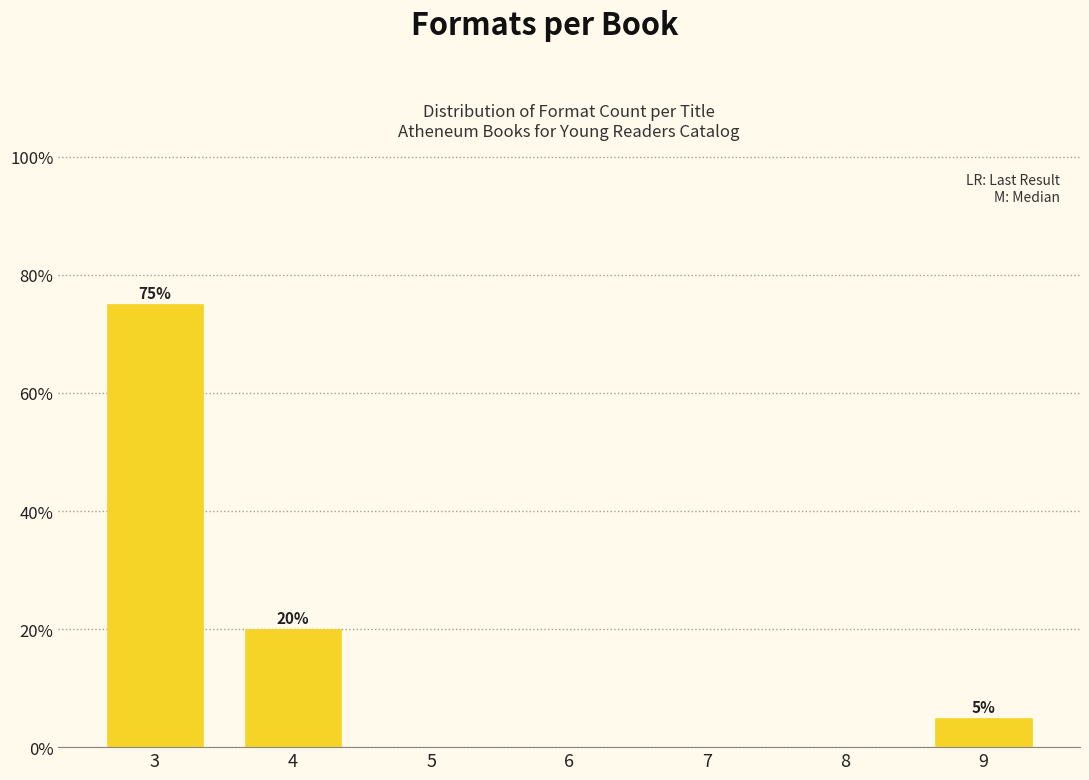

Reading left to right, what are all the values shown in this chart?

3=75	4=20	5=0	6=0	7=0	8=0	9=5